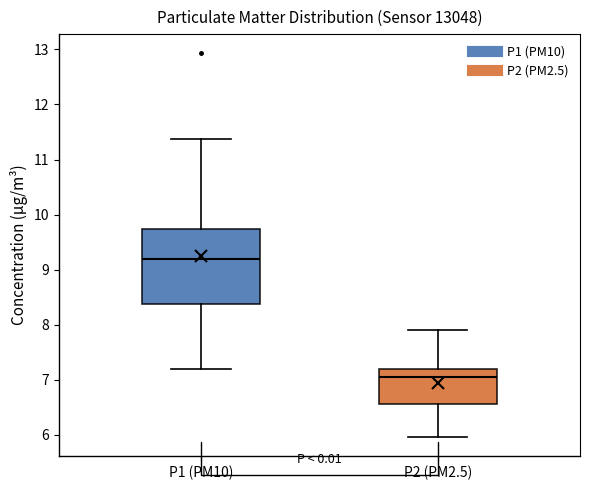

Where does the upper whisker of the box for P1 (PM10) end on the y-axis? The values are not printed on the chart, so give them approximately, as read against the axis.

11.4